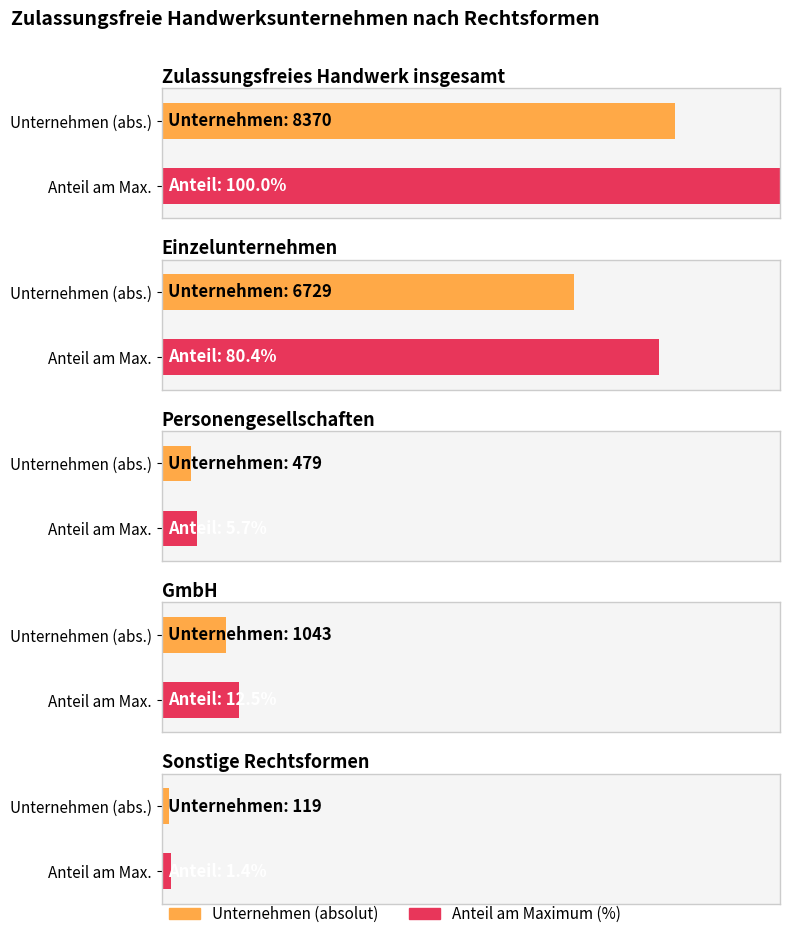

How many values are below 1043?

2